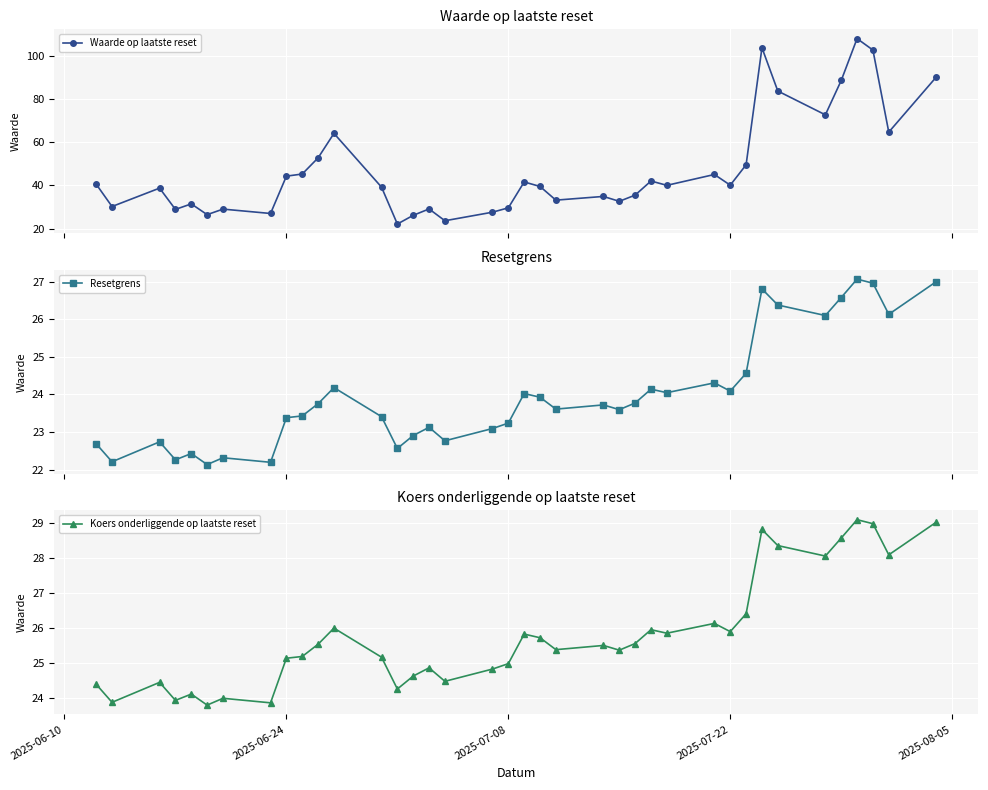

What is the difference between the maximum and minimum values in the Koers onderliggende op laatste reset series?

5.3